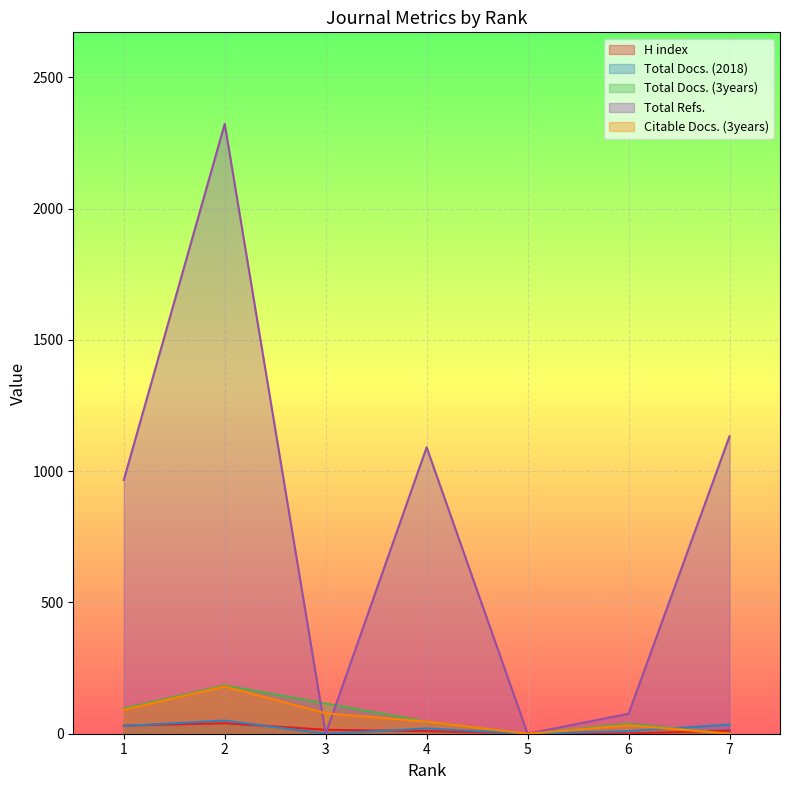

At which label is H index closest to 20?

3